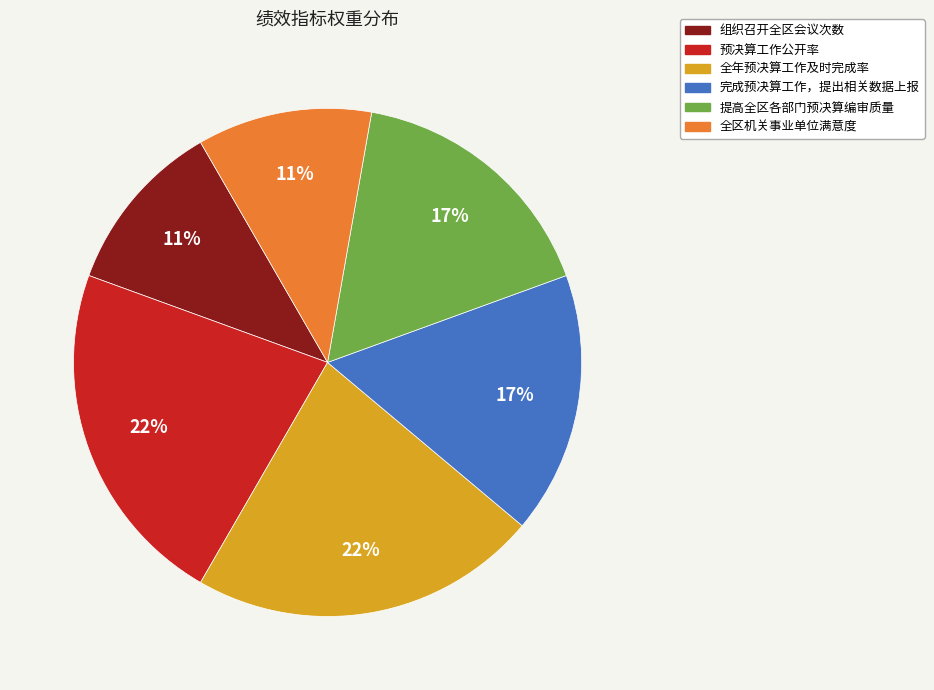

To the nearest percent, what portion does 全年预决算工作及时完成率 represent?

22%